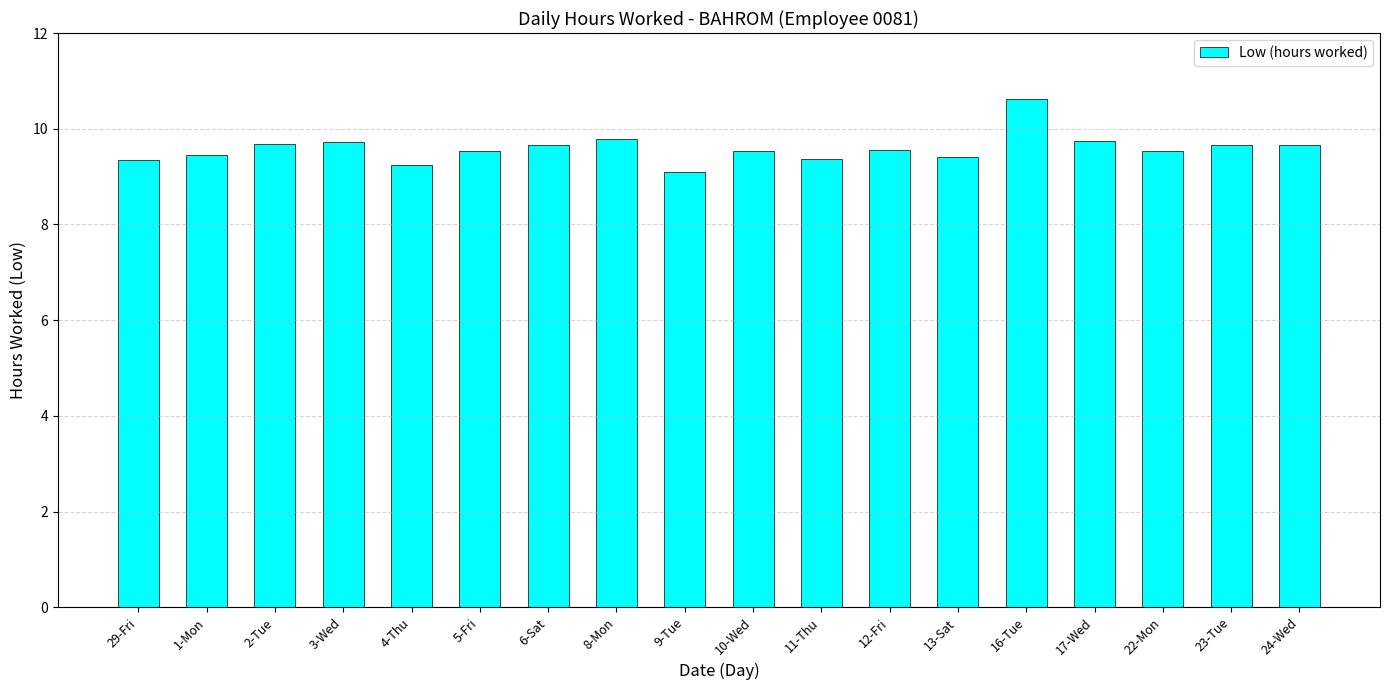

What is the change in value from 4-Thu to 17-Wed?

+0.5